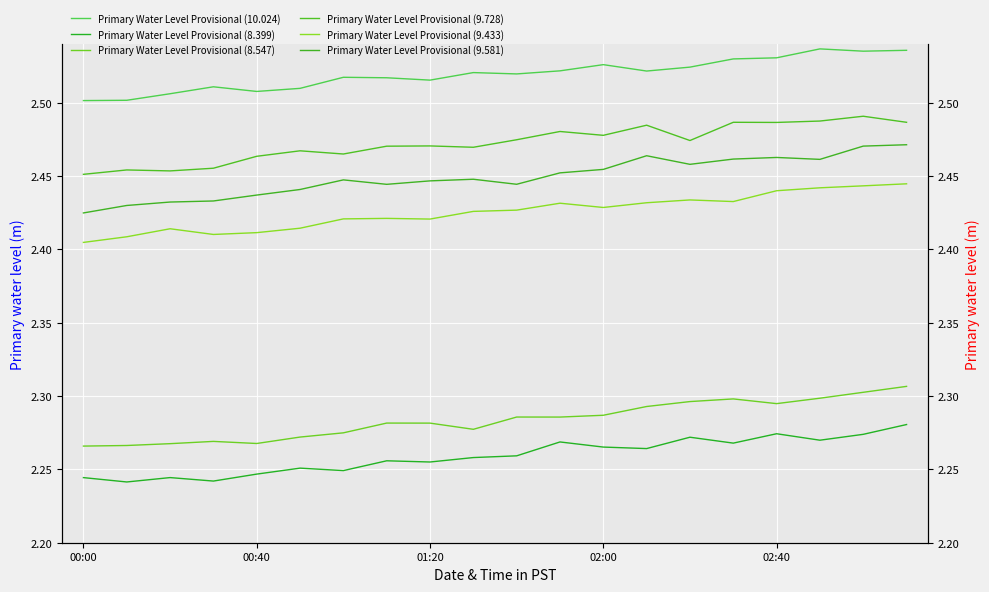

What is the spread (max minus min) of values at 15?

0.3